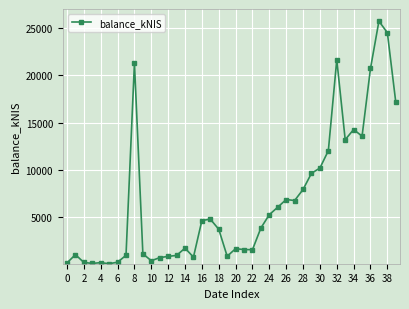

What is the value of the 24th point from the left?

3811.5